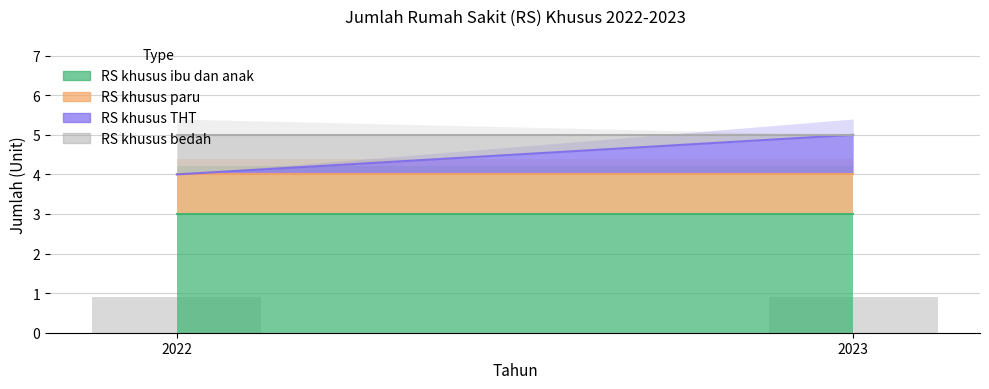

At 2023, list the series in order from smallest to largest.

RS khusus bedah, RS khusus paru, RS khusus THT, RS khusus ibu dan anak